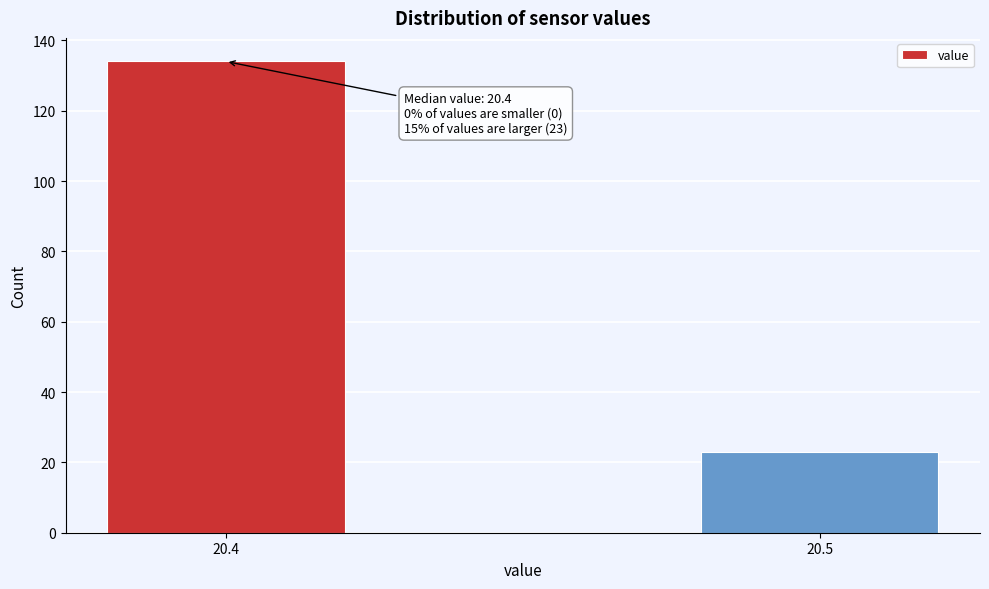

Reading left to right, what are all the values shown in this chart?

20.4=134	20.5=23